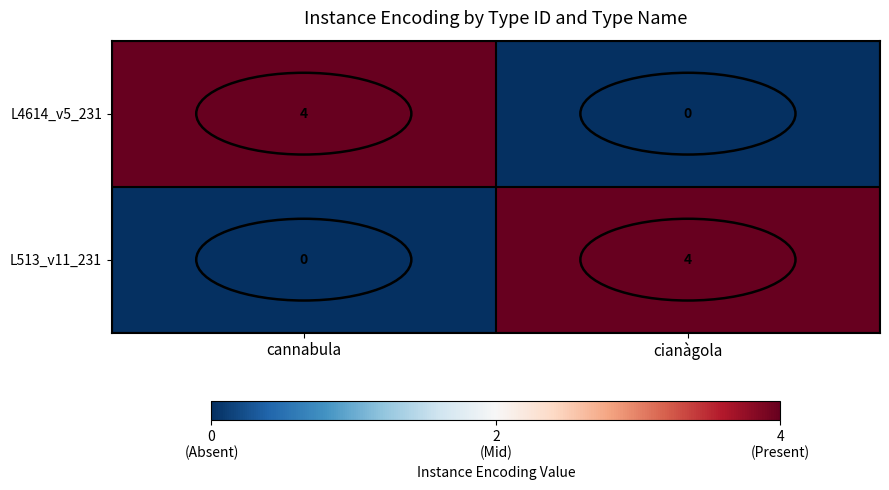

What is the total value across all series at cianàgola?

4